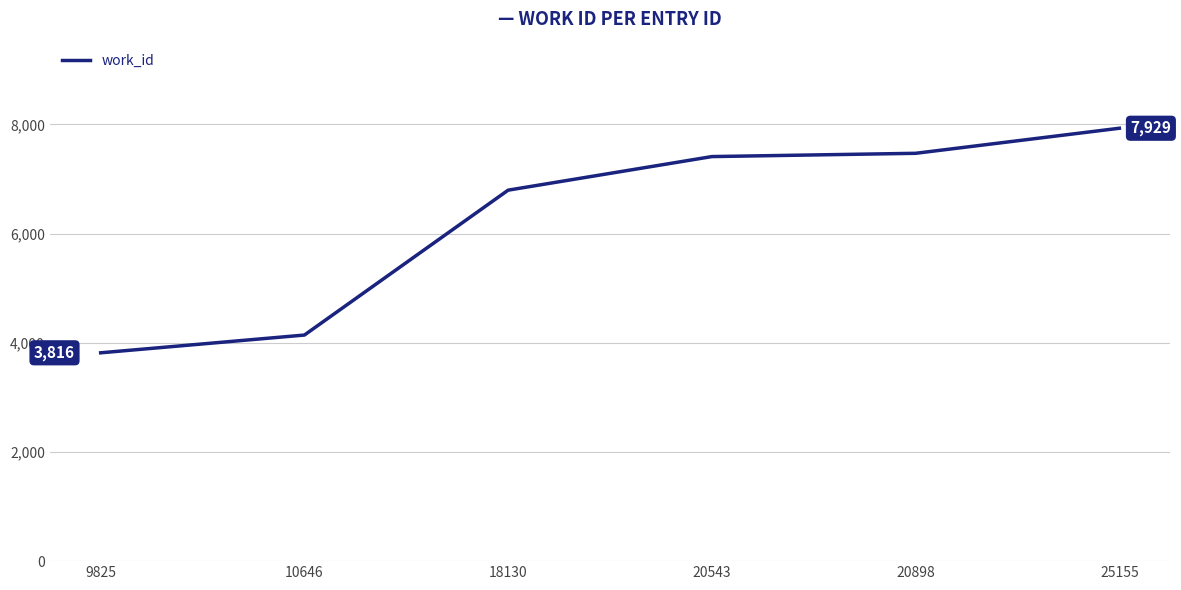

What is the difference between the second highest and second lowest values?

3329